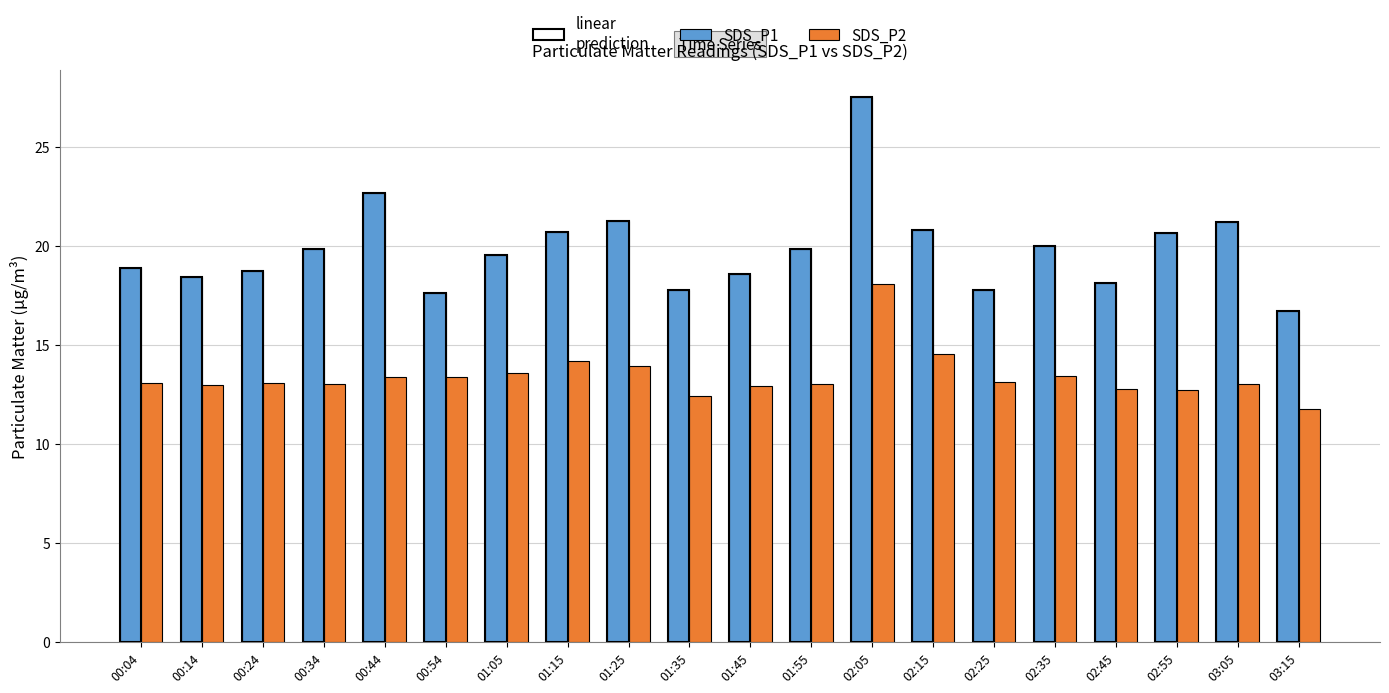

Which category has the highest value across all series?

02:05